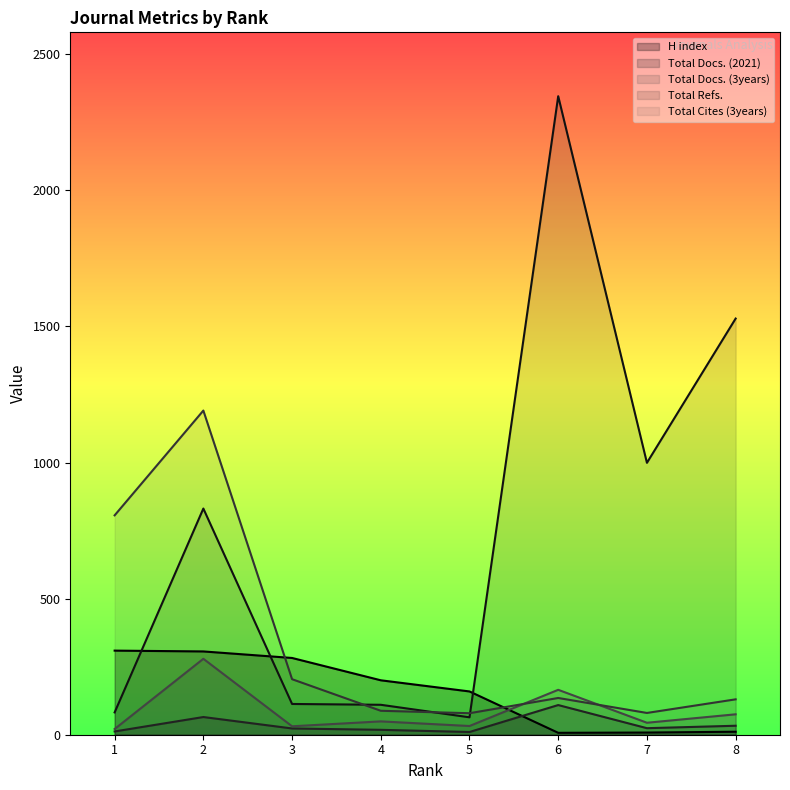

The H index series shows 159 at 5. True or false?

True